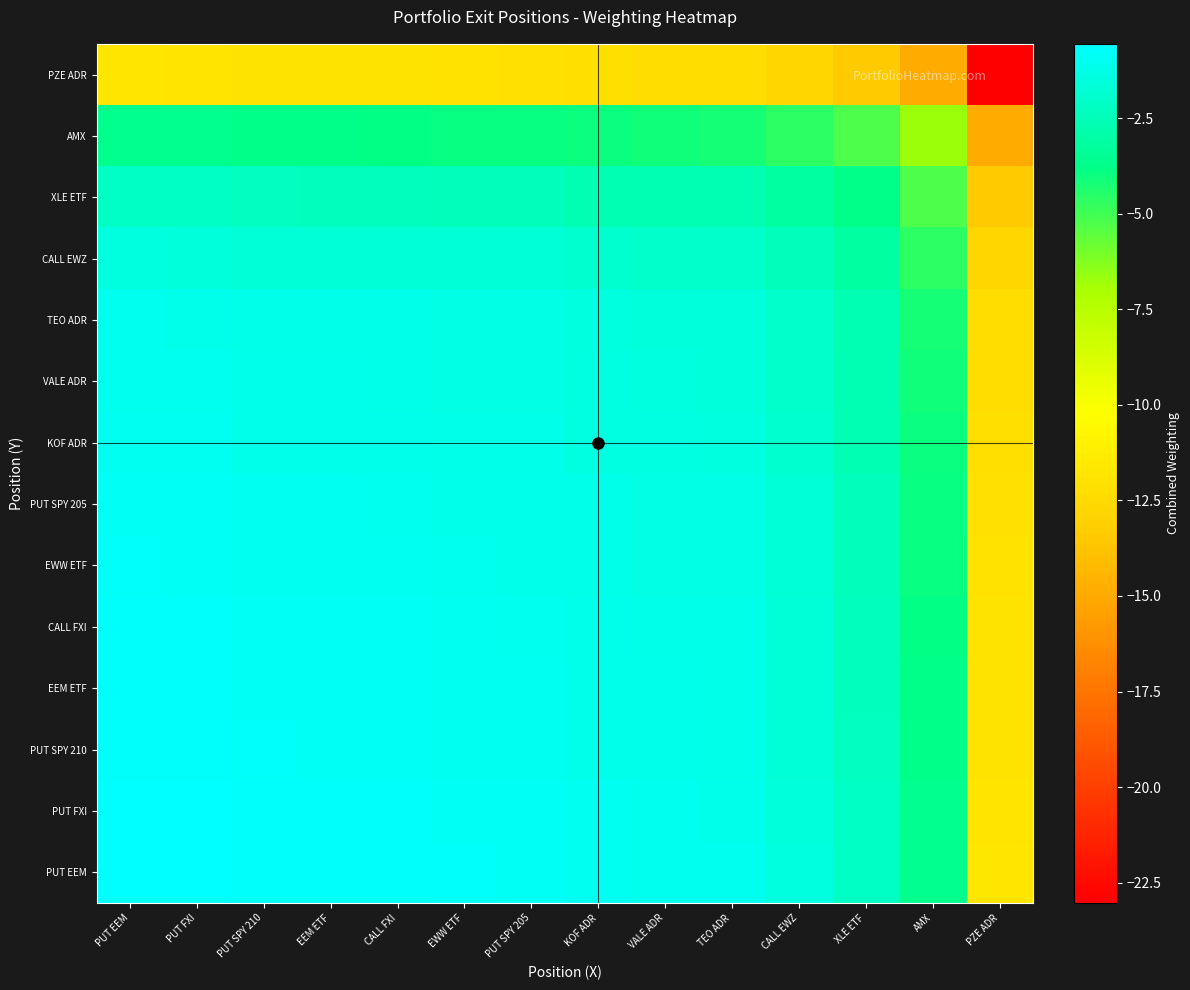

Reading left to right, transcribe all the data shown in this chart.

PUT EEM: PUT EEM=-0.5	PUT FXI=-0.6	PUT SPY 210=-0.7	EEM ETF=-0.7	CALL FXI=-0.7	EWW ETF=-0.8	PUT SPY 205=-0.8	KOF ADR=-1.0	VALE ADR=-1.0	TEO ADR=-1.1	CALL EWZ=-1.5	XLE ETF=-2.2	AMX=-3.6	PZE ADR=-11.8
PUT FXI: PUT EEM=-0.6	PUT FXI=-0.6	PUT SPY 210=-0.7	EEM ETF=-0.7	CALL FXI=-0.7	EWW ETF=-0.8	PUT SPY 205=-0.8	KOF ADR=-1.0	VALE ADR=-1.0	TEO ADR=-1.1	CALL EWZ=-1.5	XLE ETF=-2.2	AMX=-3.7	PZE ADR=-11.8
PUT SPY 210: PUT EEM=-0.7	PUT FXI=-0.7	PUT SPY 210=-0.8	EEM ETF=-0.8	CALL FXI=-0.8	EWW ETF=-0.9	PUT SPY 205=-0.9	KOF ADR=-1.1	VALE ADR=-1.1	TEO ADR=-1.2	CALL EWZ=-1.6	XLE ETF=-2.3	AMX=-3.8	PZE ADR=-11.9
EEM ETF: PUT EEM=-0.7	PUT FXI=-0.7	PUT SPY 210=-0.8	EEM ETF=-0.8	CALL FXI=-0.9	EWW ETF=-0.9	PUT SPY 205=-1.0	KOF ADR=-1.1	VALE ADR=-1.2	TEO ADR=-1.2	CALL EWZ=-1.6	XLE ETF=-2.3	AMX=-3.8	PZE ADR=-11.9
CALL FXI: PUT EEM=-0.7	PUT FXI=-0.7	PUT SPY 210=-0.8	EEM ETF=-0.9	CALL FXI=-0.9	EWW ETF=-1.0	PUT SPY 205=-1.0	KOF ADR=-1.1	VALE ADR=-1.2	TEO ADR=-1.2	CALL EWZ=-1.7	XLE ETF=-2.3	AMX=-3.8	PZE ADR=-12.0
EWW ETF: PUT EEM=-0.8	PUT FXI=-0.8	PUT SPY 210=-0.9	EEM ETF=-0.9	CALL FXI=-1.0	EWW ETF=-1.1	PUT SPY 205=-1.1	KOF ADR=-1.2	VALE ADR=-1.3	TEO ADR=-1.3	CALL EWZ=-1.7	XLE ETF=-2.4	AMX=-3.9	PZE ADR=-12.0
PUT SPY 205: PUT EEM=-0.8	PUT FXI=-0.8	PUT SPY 210=-0.9	EEM ETF=-1.0	CALL FXI=-1.0	EWW ETF=-1.1	PUT SPY 205=-1.1	KOF ADR=-1.2	VALE ADR=-1.3	TEO ADR=-1.3	CALL EWZ=-1.8	XLE ETF=-2.4	AMX=-3.9	PZE ADR=-12.1
KOF ADR: PUT EEM=-1.0	PUT FXI=-1.0	PUT SPY 210=-1.1	EEM ETF=-1.1	CALL FXI=-1.1	EWW ETF=-1.2	PUT SPY 205=-1.2	KOF ADR=-1.4	VALE ADR=-1.4	TEO ADR=-1.5	CALL EWZ=-1.9	XLE ETF=-2.6	AMX=-4.1	PZE ADR=-12.2
VALE ADR: PUT EEM=-1.0	PUT FXI=-1.0	PUT SPY 210=-1.1	EEM ETF=-1.2	CALL FXI=-1.2	EWW ETF=-1.3	PUT SPY 205=-1.3	KOF ADR=-1.4	VALE ADR=-1.5	TEO ADR=-1.5	CALL EWZ=-2.0	XLE ETF=-2.6	AMX=-4.1	PZE ADR=-12.3
TEO ADR: PUT EEM=-1.1	PUT FXI=-1.1	PUT SPY 210=-1.2	EEM ETF=-1.2	CALL FXI=-1.2	EWW ETF=-1.3	PUT SPY 205=-1.3	KOF ADR=-1.5	VALE ADR=-1.5	TEO ADR=-1.6	CALL EWZ=-2.0	XLE ETF=-2.7	AMX=-4.2	PZE ADR=-12.3
CALL EWZ: PUT EEM=-1.5	PUT FXI=-1.5	PUT SPY 210=-1.6	EEM ETF=-1.6	CALL FXI=-1.7	EWW ETF=-1.7	PUT SPY 205=-1.8	KOF ADR=-1.9	VALE ADR=-2.0	TEO ADR=-2.0	CALL EWZ=-2.4	XLE ETF=-3.1	AMX=-4.6	PZE ADR=-12.7
XLE ETF: PUT EEM=-2.2	PUT FXI=-2.2	PUT SPY 210=-2.3	EEM ETF=-2.3	CALL FXI=-2.3	EWW ETF=-2.4	PUT SPY 205=-2.4	KOF ADR=-2.6	VALE ADR=-2.6	TEO ADR=-2.7	CALL EWZ=-3.1	XLE ETF=-3.8	AMX=-5.3	PZE ADR=-13.4
AMX: PUT EEM=-3.6	PUT FXI=-3.7	PUT SPY 210=-3.8	EEM ETF=-3.8	CALL FXI=-3.8	EWW ETF=-3.9	PUT SPY 205=-3.9	KOF ADR=-4.1	VALE ADR=-4.1	TEO ADR=-4.2	CALL EWZ=-4.6	XLE ETF=-5.3	AMX=-6.7	PZE ADR=-14.9
PZE ADR: PUT EEM=-11.8	PUT FXI=-11.8	PUT SPY 210=-11.9	EEM ETF=-11.9	CALL FXI=-12.0	EWW ETF=-12.0	PUT SPY 205=-12.1	KOF ADR=-12.2	VALE ADR=-12.3	TEO ADR=-12.3	CALL EWZ=-12.7	XLE ETF=-13.4	AMX=-14.9	PZE ADR=-23.0